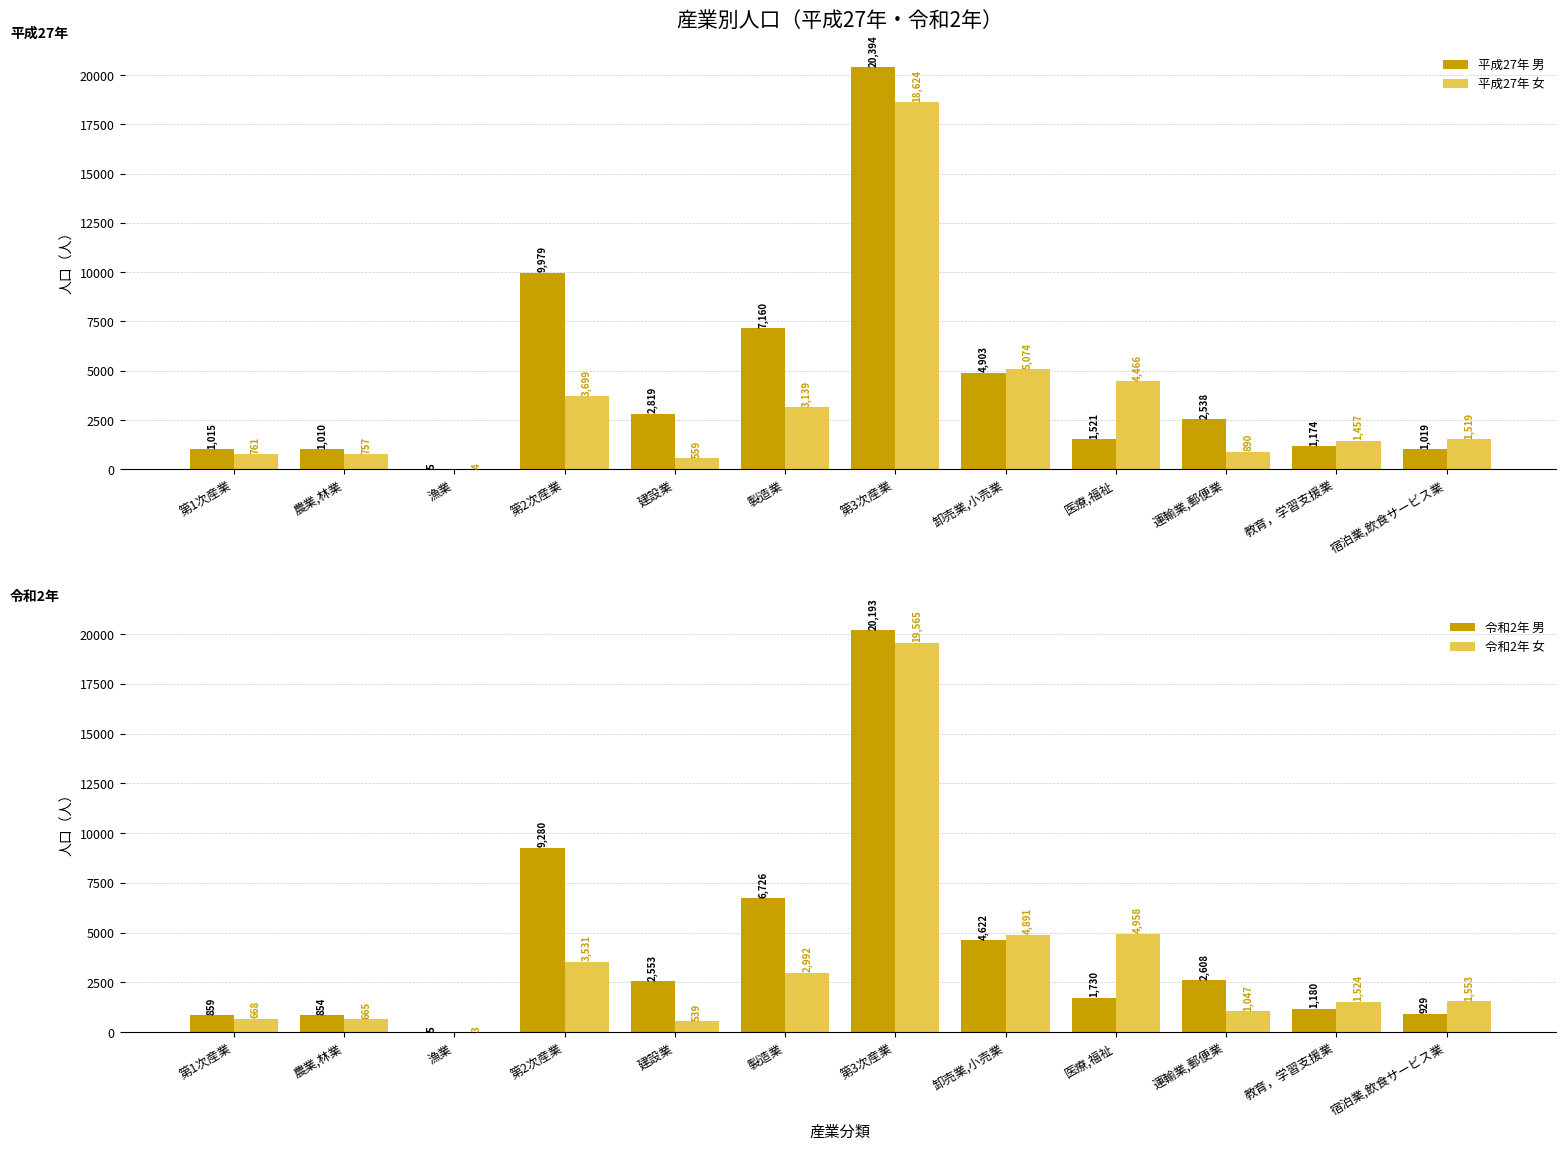

Reading left to right, transcribe all the data shown in this chart.

平成27年 男: 1015	1010	5	9979	2819	7160	20394	4903	1521	2538	1174	1019
平成27年 女: 761	757	4	3699	559	3139	18624	5074	4466	890	1457	1519
令和2年 男: 859	854	5	9280	2553	6726	20193	4622	1730	2608	1180	929
令和2年 女: 668	665	3	3531	539	2992	19565	4891	4958	1047	1524	1553